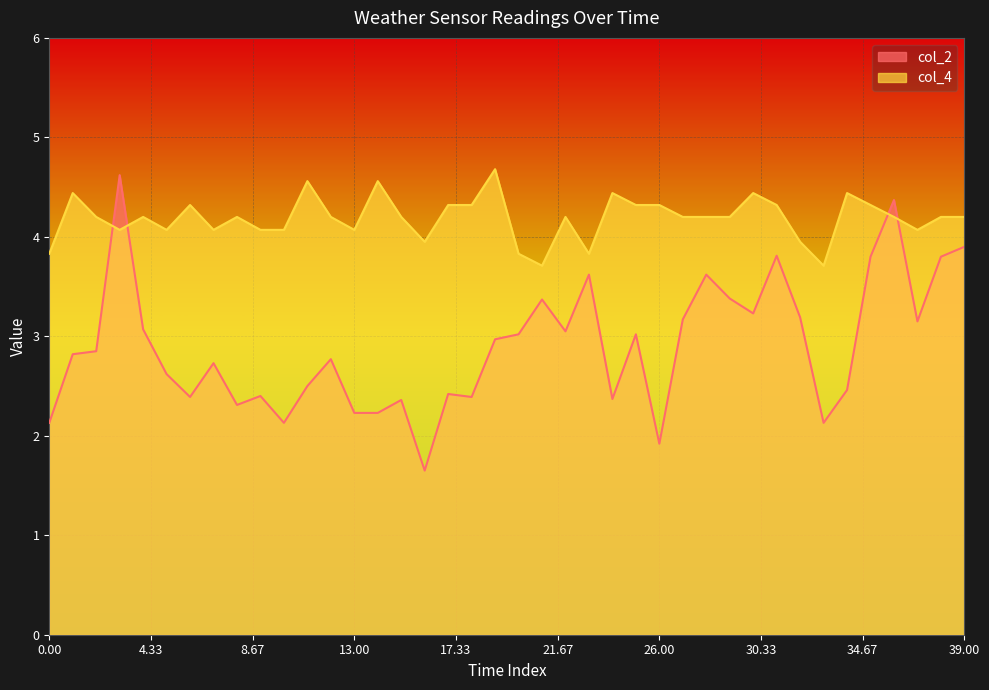

Is the value of col_2 at 7 greater than the value of col_4 at 0?

No